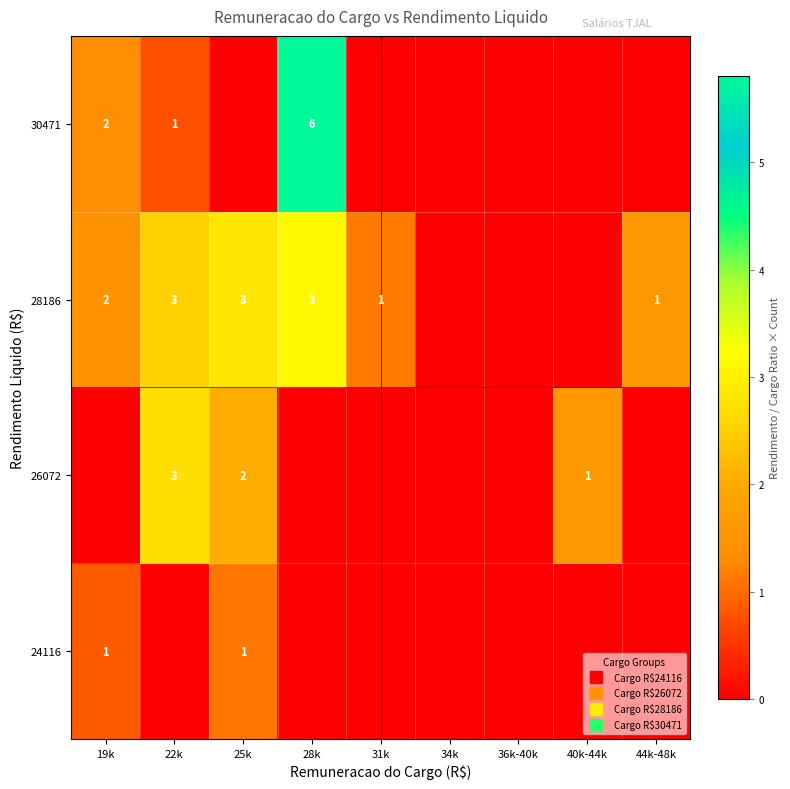

Rank the categories by 28186 value from highest to lowest.

28k, 25k, 22k, 44k-48k, 19k, 31k, 34k, 36k-40k, 40k-44k